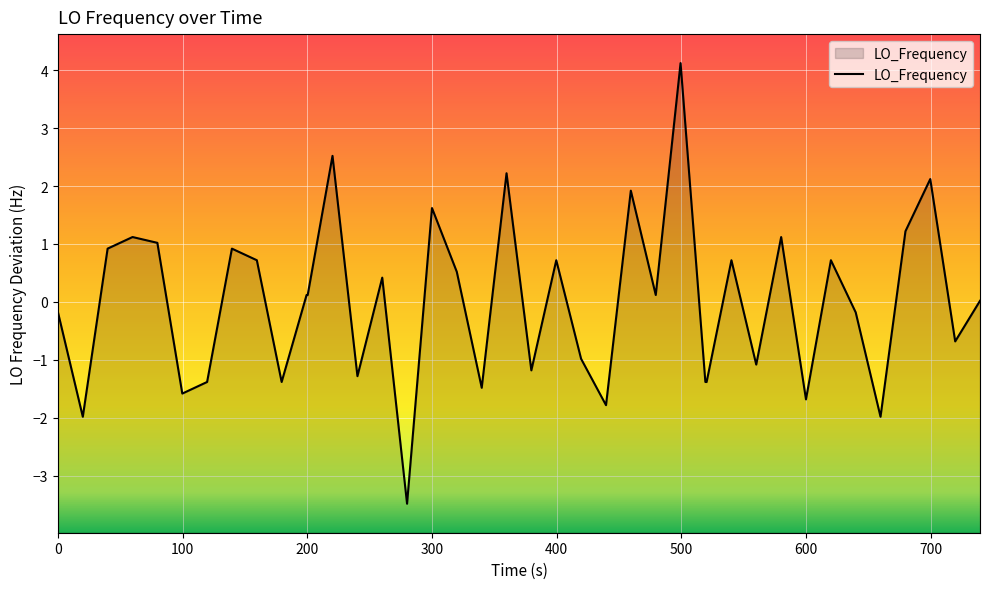

What is the greatest value displayed?

4.1